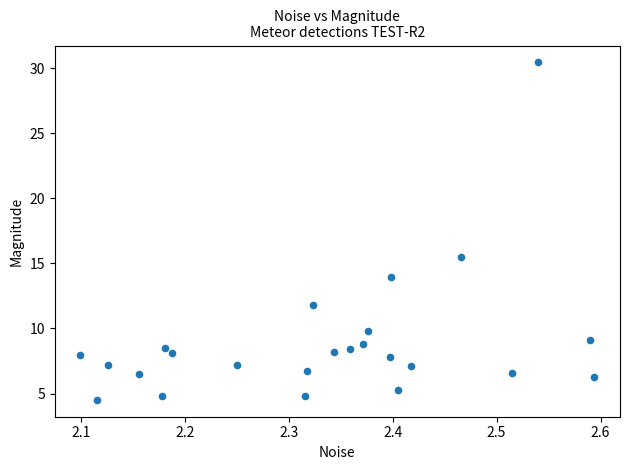

What Y value in the scatter plot is closest to 17?

15.5